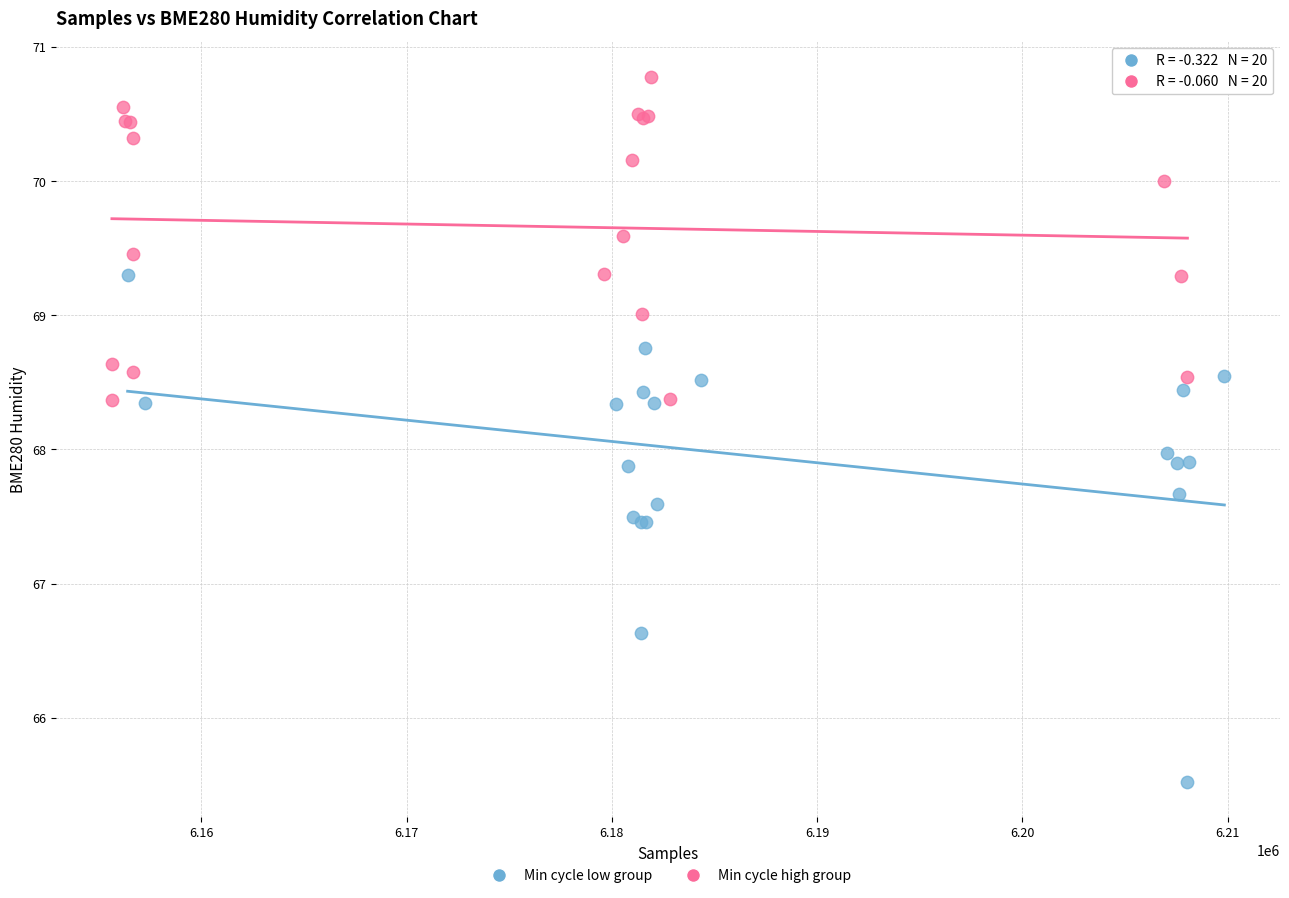

Which series reaches the maximum Y coordinate?

Min cycle high group